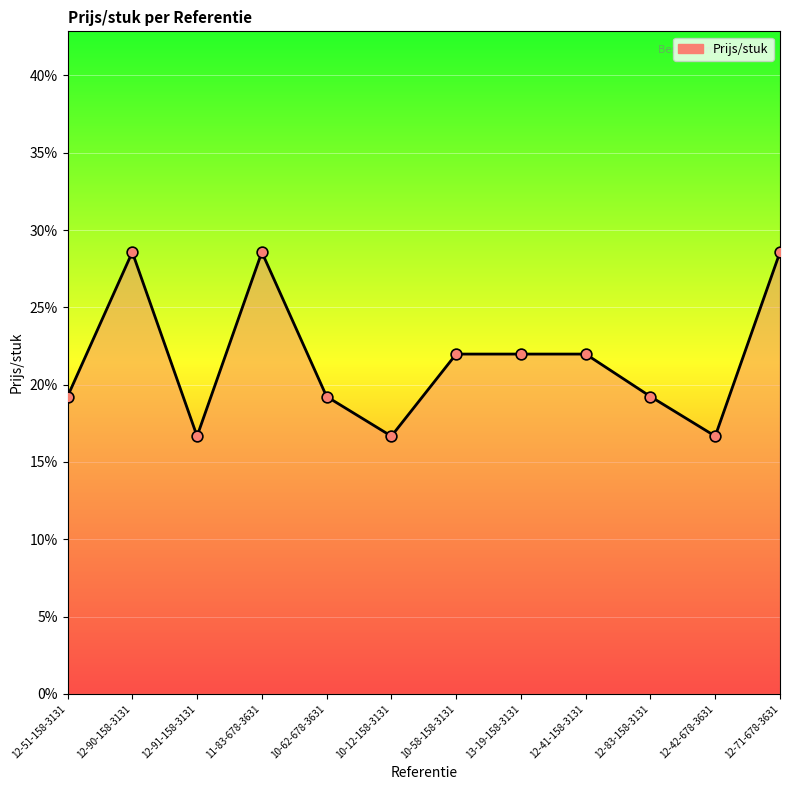

What is the change in value from 12-42-678-3631 to 12-71-678-3631?

+0.1